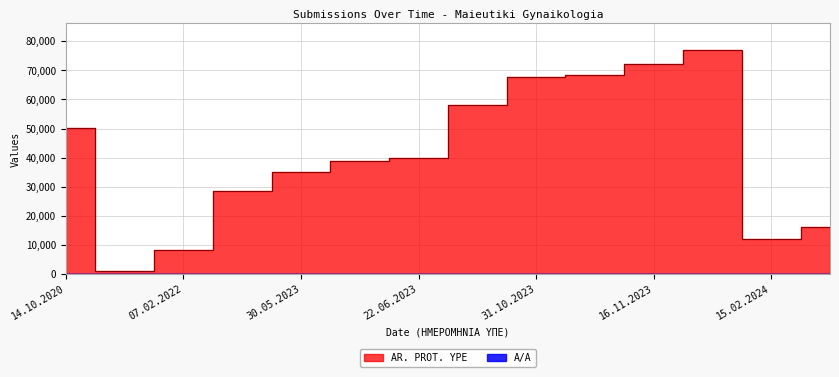

True or false: AR. PROT. YPE has more than 1 points higher than both neighbors.

False